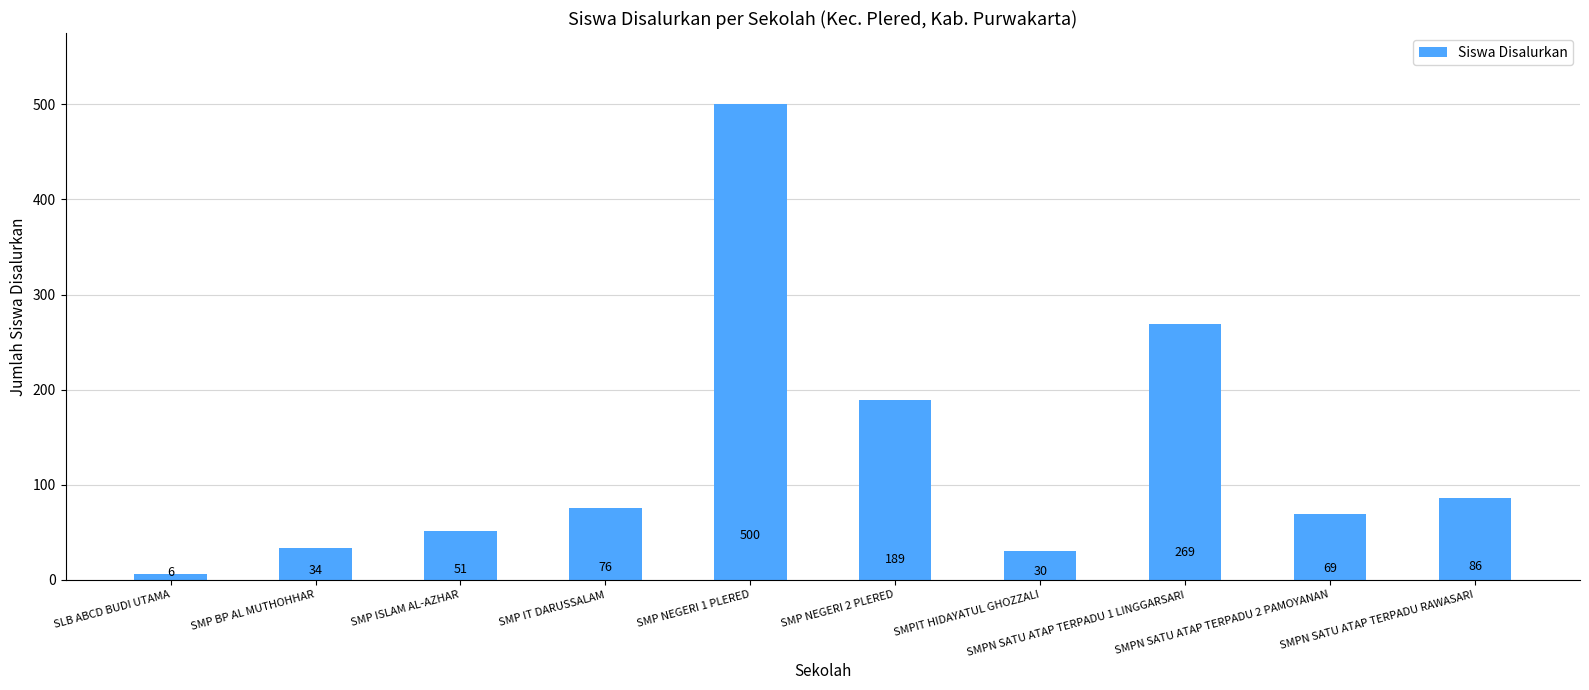

Reading left to right, extract all data points from this chart.

6	34	51	76	500	189	30	269	69	86